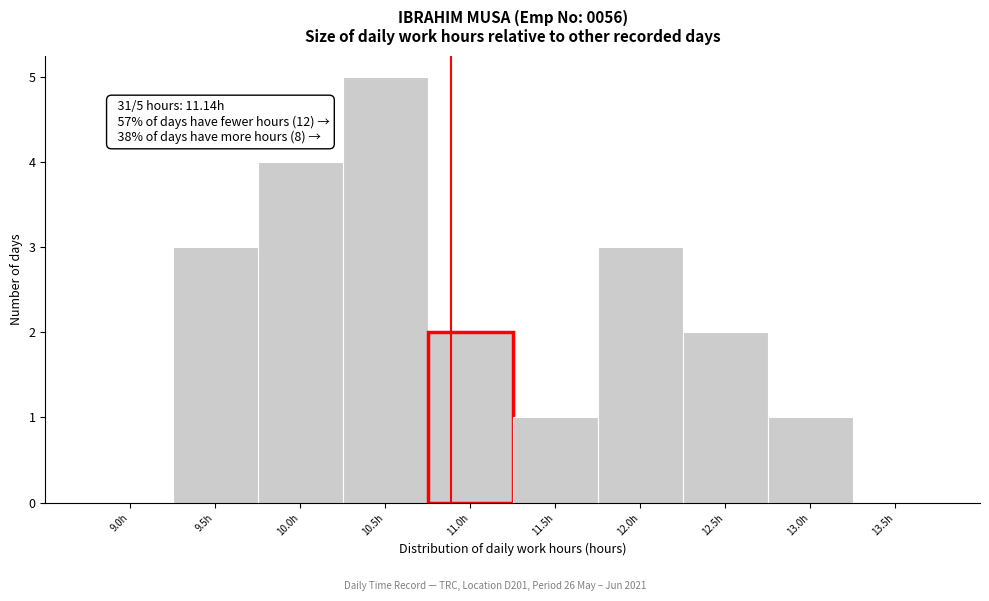

Reading left to right, list all the values displayed in this chart.

9.0h=0	9.5h=3	10.0h=4	10.5h=5	11.0h=2	11.5h=1	12.0h=3	12.5h=2	13.0h=1	13.5h=0